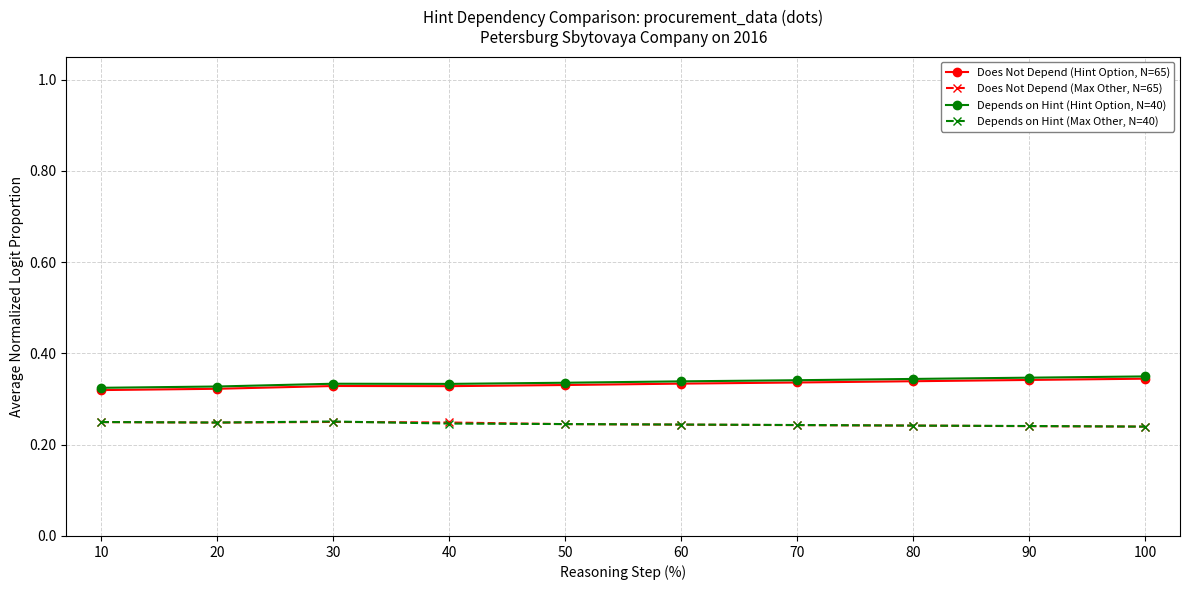

Is it true that Does Not Depend (Max Other, N=65) equals 0.4 at 30?

False